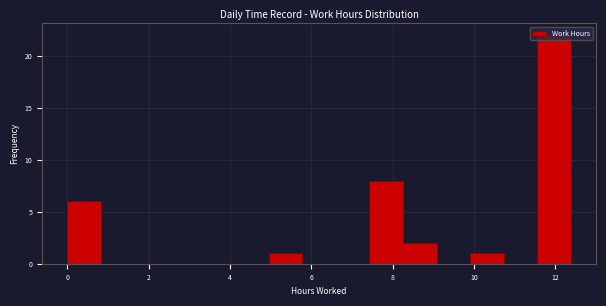

Reading left to right, transcribe this chart: for each bar, give the range it covers on the x-axis and its height. Neither the bar edges nor the heights are printed on the chart, so give them approximately, as read against the axes.

0.0 to 0.8: 6
0.8 to 1.6: 0
1.6 to 2.4: 0
2.4 to 3.4: 0
3.4 to 4.2: 0
4.2 to 5.0: 0
5.0 to 5.8: 1
5.8 to 6.6: 0
6.6 to 7.4: 0
7.4 to 8.2: 8
8.2 to 9.0: 2
9.0 to 10.0: 0
10.0 to 10.8: 1
10.8 to 11.6: 0
11.6 to 12.4: 22